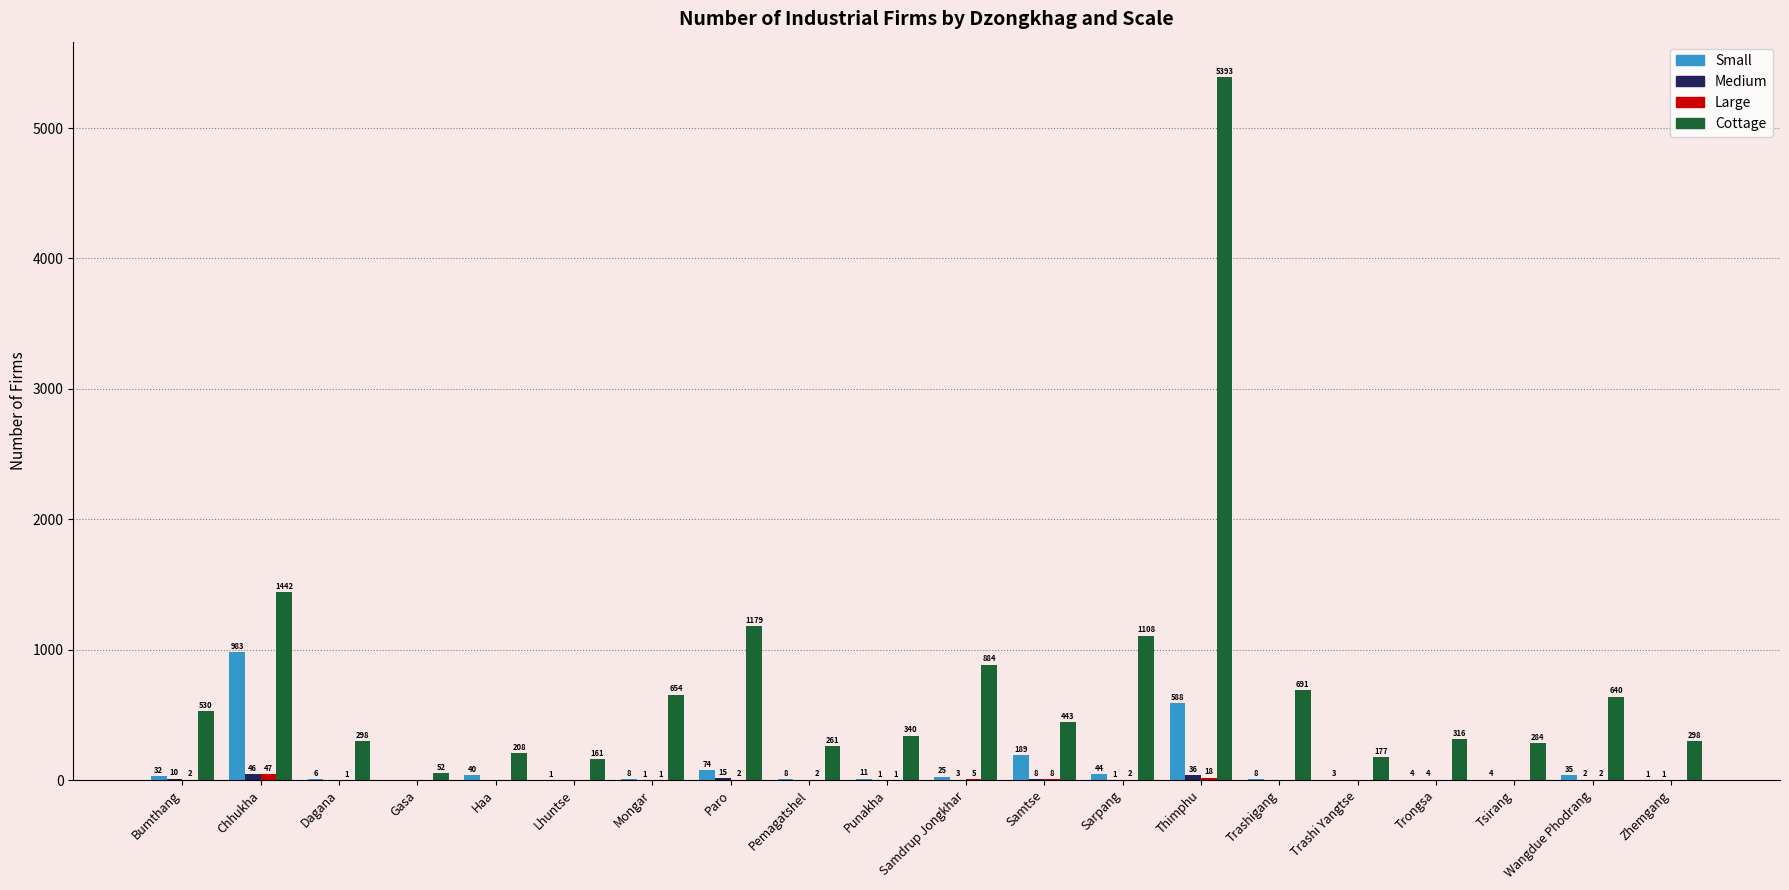

How many groups of bars are there?

20